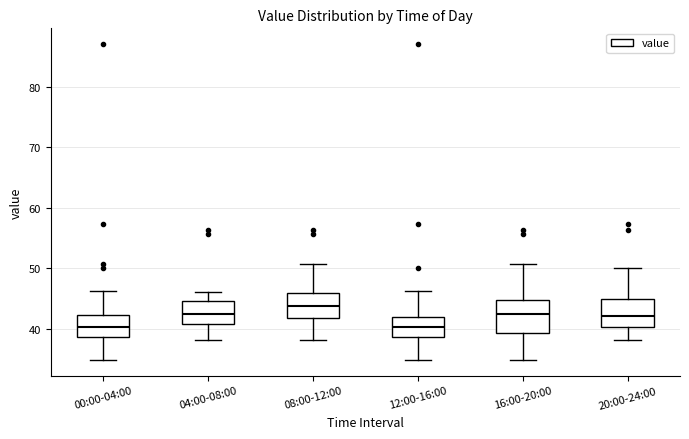

Where is the lower edge of the box for 00:00-04:00 on the y-axis? The values are not printed on the chart, so give them approximately, as read against the axis.

39